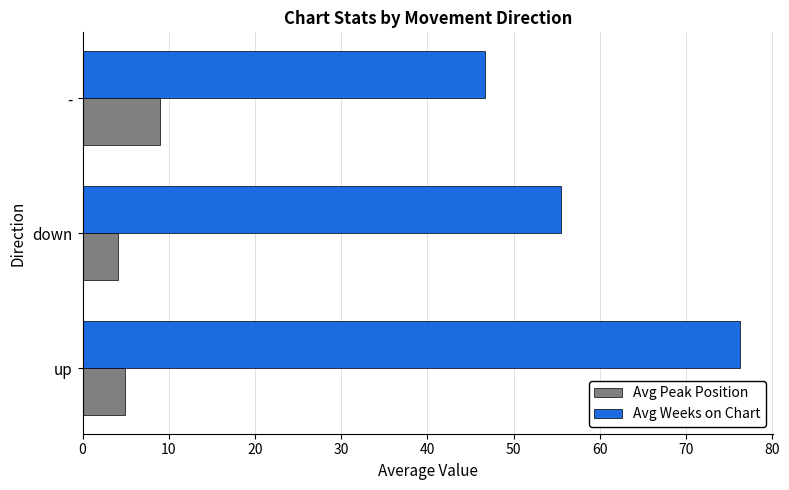

How many data points in Avg Weeks on Chart are above 55?

2